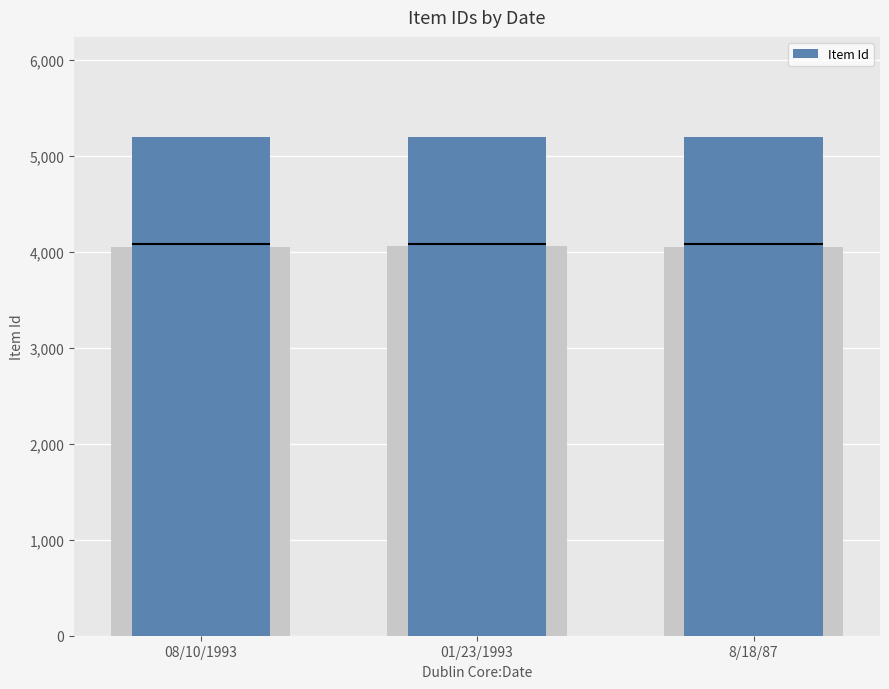

How many categories are shown in the chart?

3